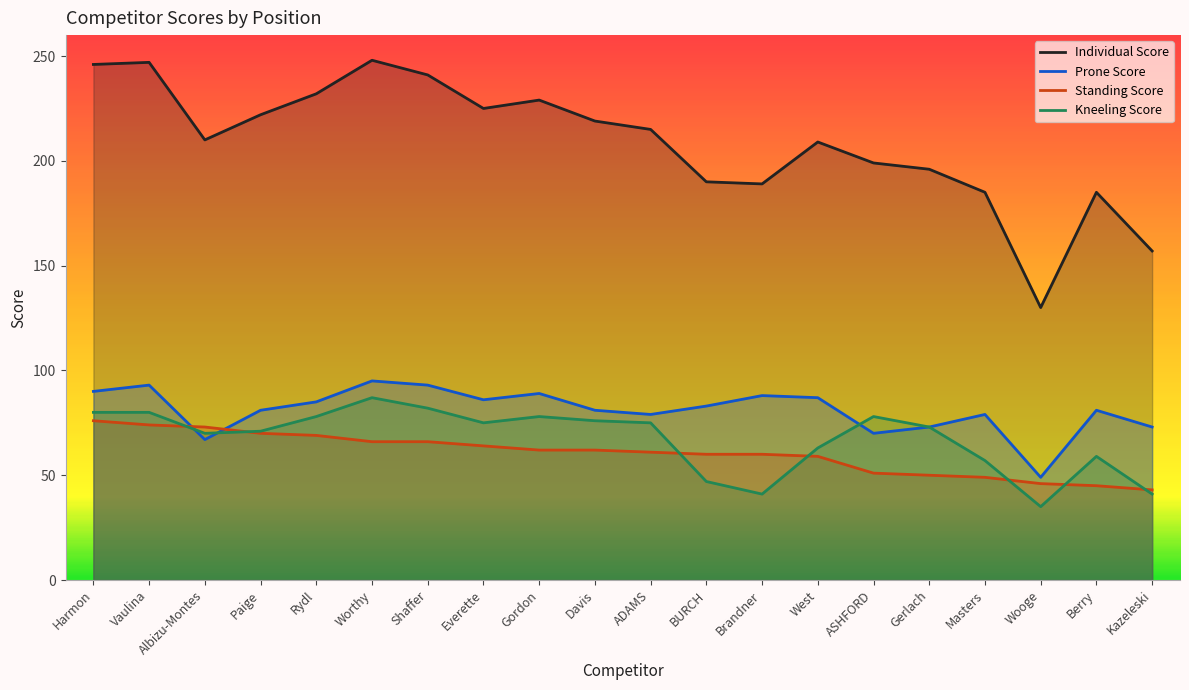

What is the sum of all Standing Score values?

1206